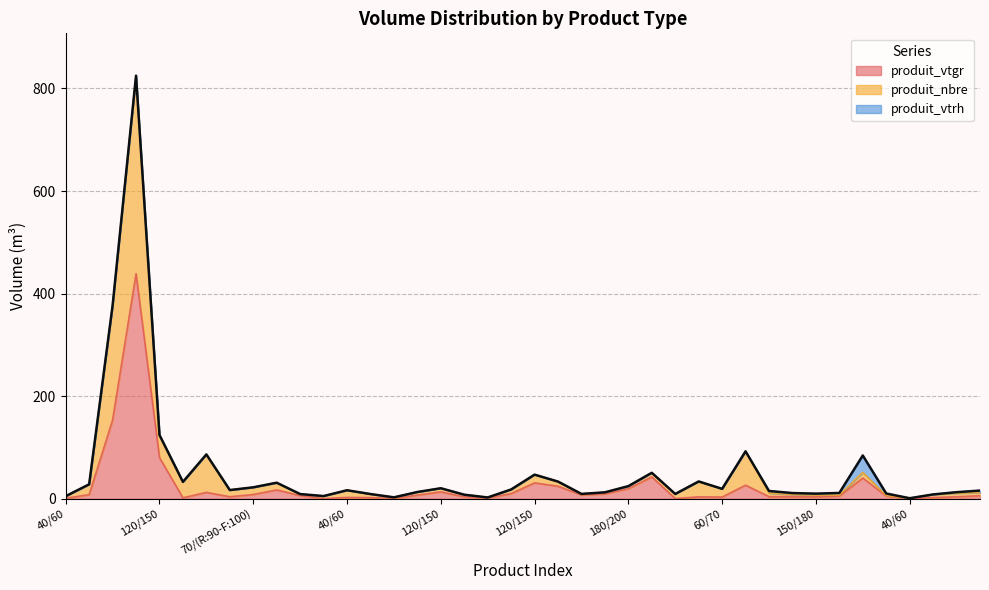

What is the highest value of the produit_vtgr series?

439.0